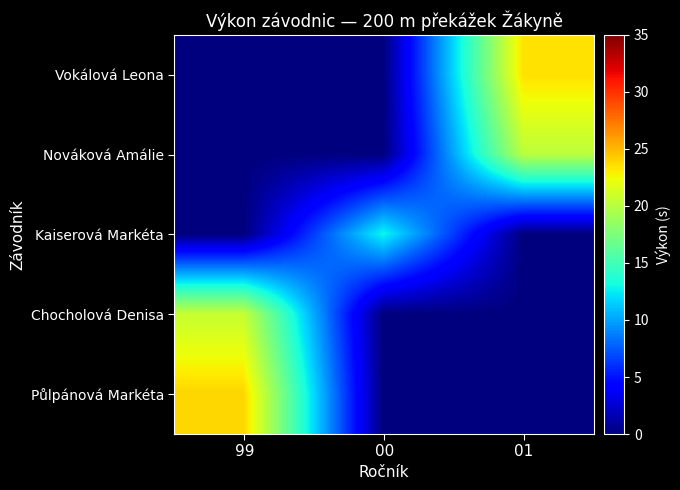

Which series has the largest total across all categories?

Půlpánová Markéta